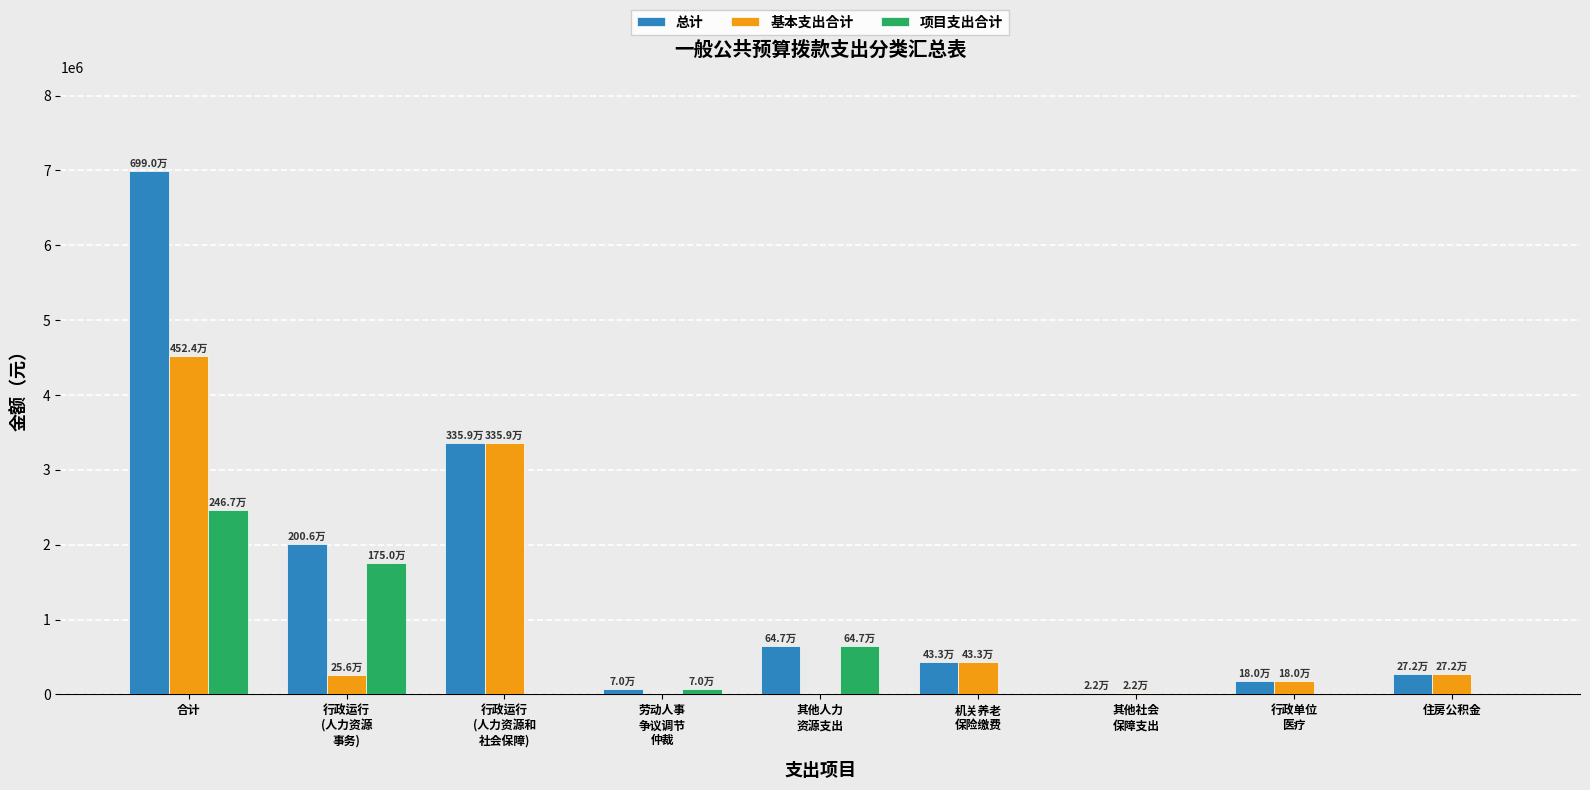

The value of 总计 at 行政运行
(人力资源
事务) is 2006206.0. True or false?

True